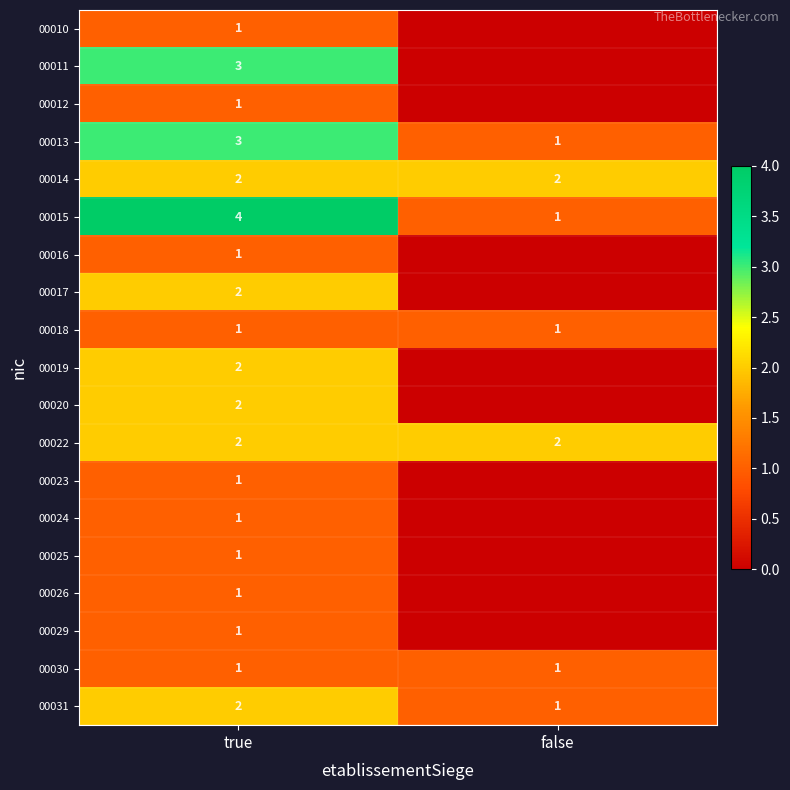

What is the total value across all series at false?

9